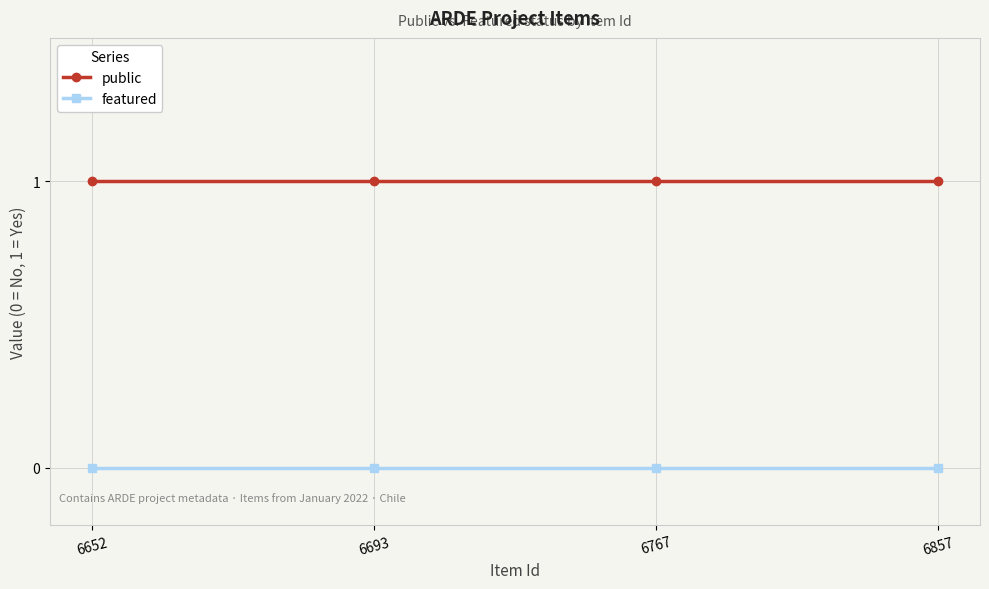

Is the value of featured at 6767 greater than the value of public at 6767?

No